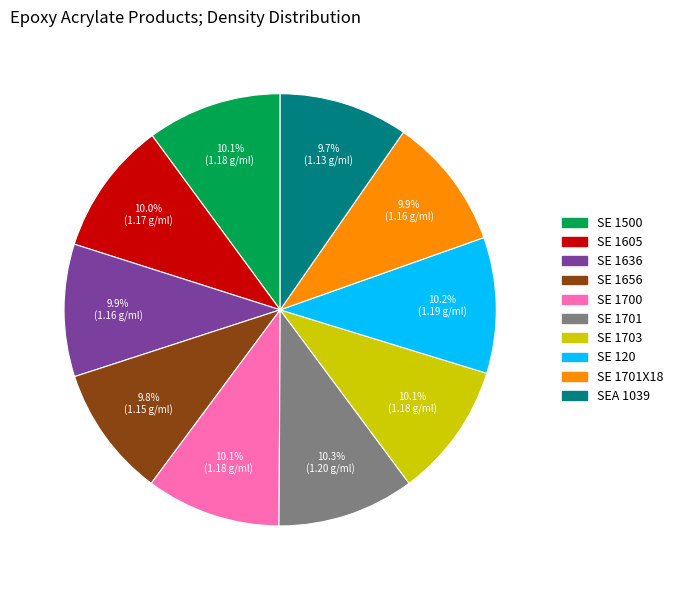

How many slices are in this pie chart?

10